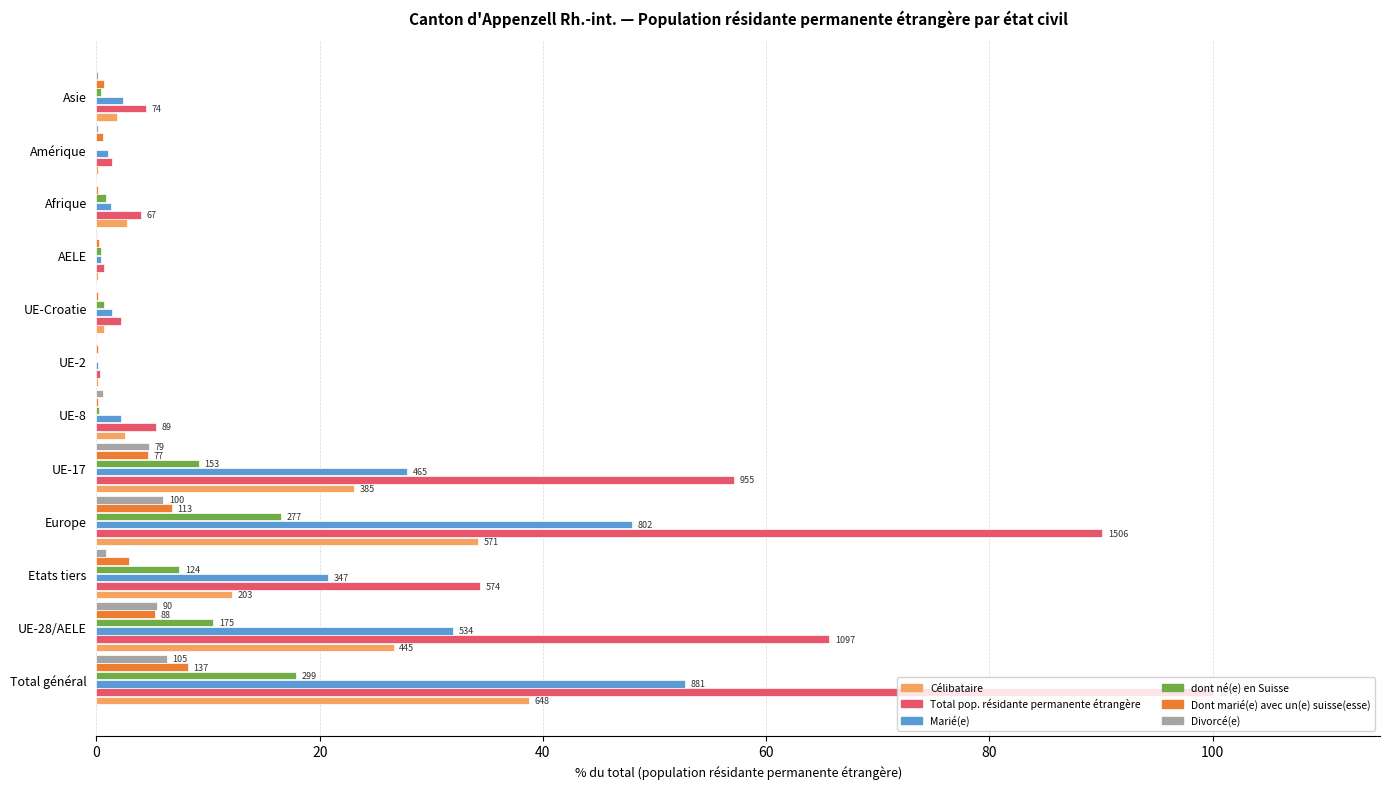

What is the sum of all Dont marié(e) avec un(e) suisse(esse) values?

29.9